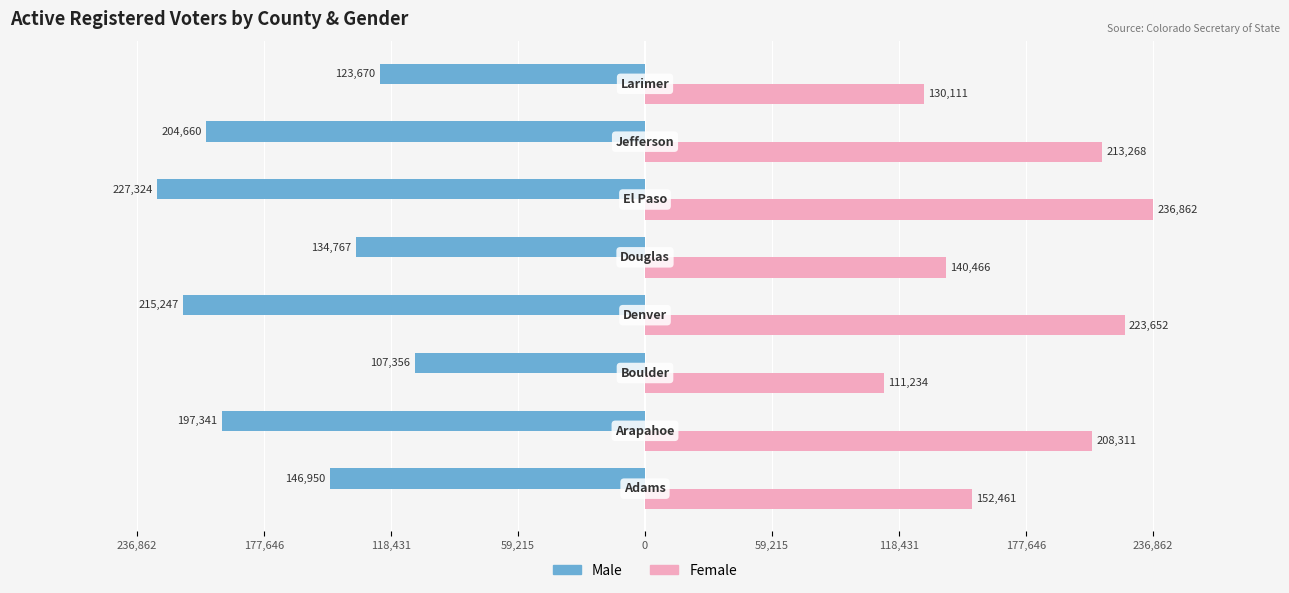

What are all the series names shown in the legend?

Male, Female